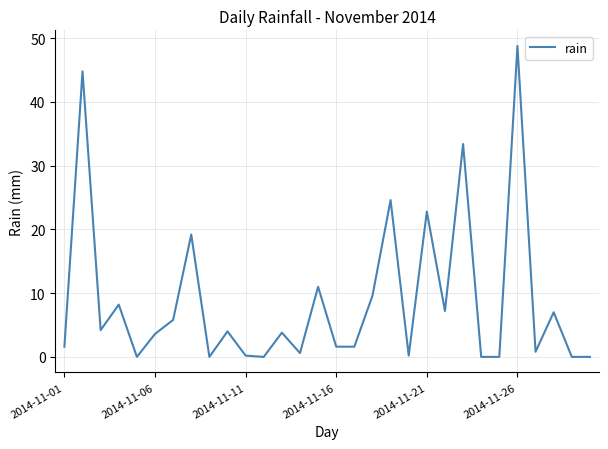

What is the difference between the maximum and minimum values?

48.8